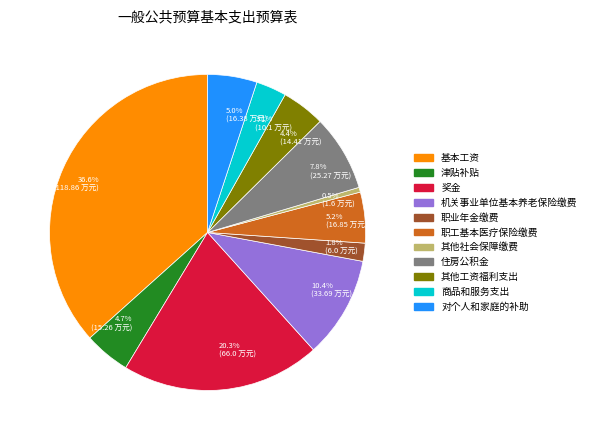

Combined, do 7.8% (25.27 万元) and 0.5% (1.6 万元) account for over 50%?

No